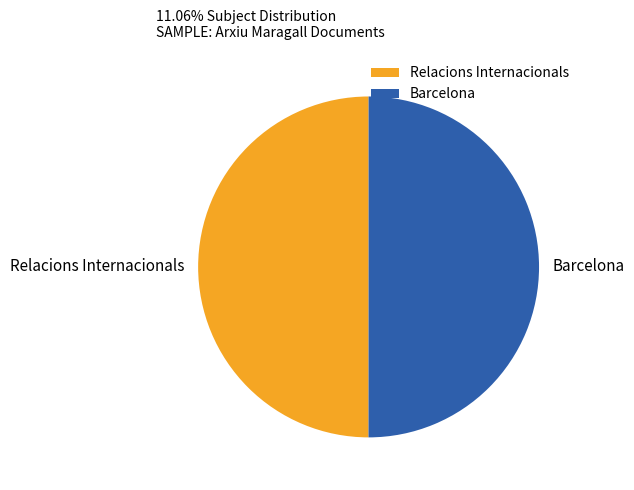

What is the ratio of the value at Barcelona to the value at Relacions Internacionals?

1.0